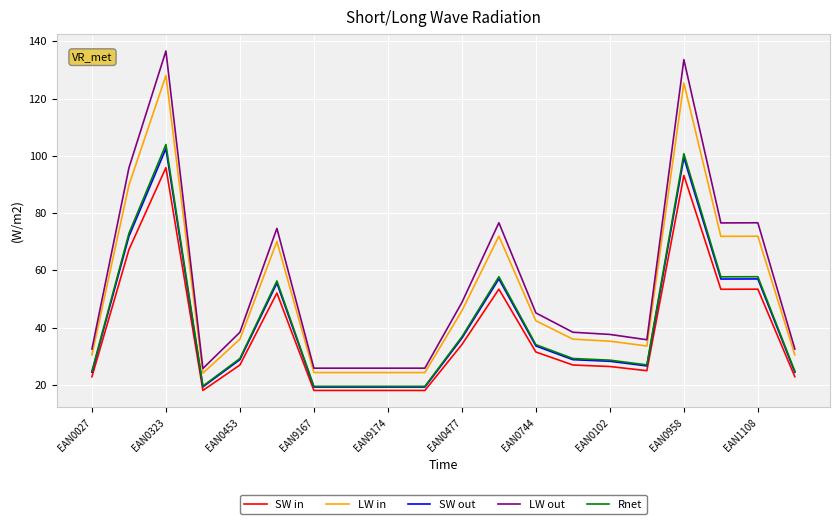

What is the difference between the second highest and minimum values in the Rnet series?

81.3